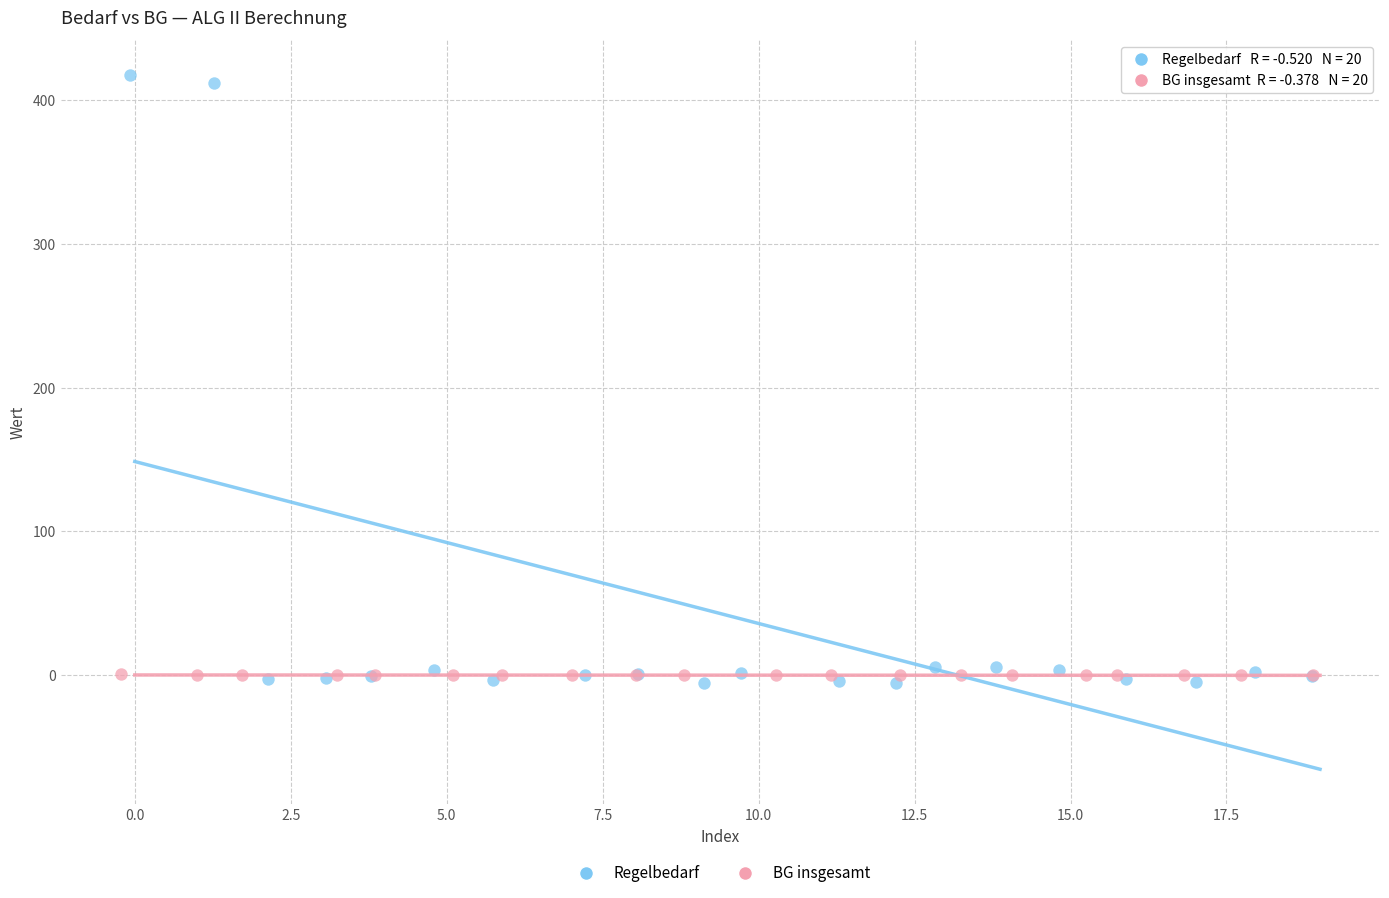

Which series contains the lowest Y value?

Regelbedarf